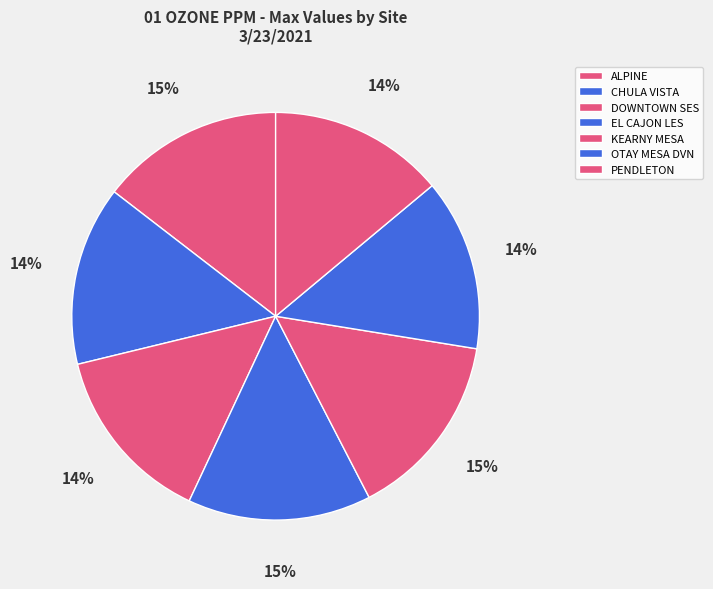

Do EL CAJON LES and OTAY MESA DVN together represent more than half of the pie?

No